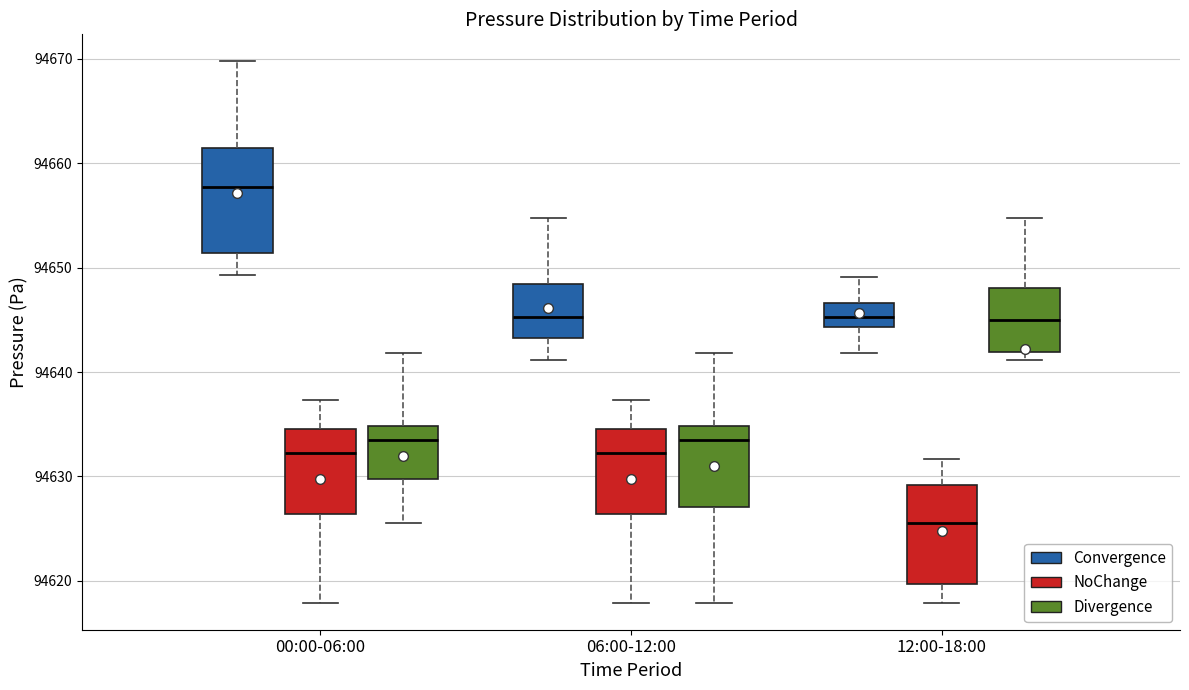

Reading left to right, read every box against the y-axis: the position of its median line, the range the box covers, and the ends of its whiskers. The values are not printed on the chart, so give them approximately, as read against the axis.

00:00-06:00 (Convergence): median 94658, box 94651 to 94661, whiskers 94649 to 94670
00:00-06:00 (NoChange): median 94632, box 94626 to 94635, whiskers 94618 to 94637
00:00-06:00 (Divergence): median 94633, box 94630 to 94635, whiskers 94626 to 94642
06:00-12:00 (Convergence): median 94645, box 94643 to 94648, whiskers 94641 to 94655
06:00-12:00 (NoChange): median 94632, box 94626 to 94635, whiskers 94618 to 94637
06:00-12:00 (Divergence): median 94633, box 94627 to 94635, whiskers 94618 to 94642
12:00-18:00 (Convergence): median 94645, box 94644 to 94647, whiskers 94642 to 94649
12:00-18:00 (NoChange): median 94626, box 94620 to 94629, whiskers 94618 to 94632
12:00-18:00 (Divergence): median 94645, box 94642 to 94648, whiskers 94641 to 94655